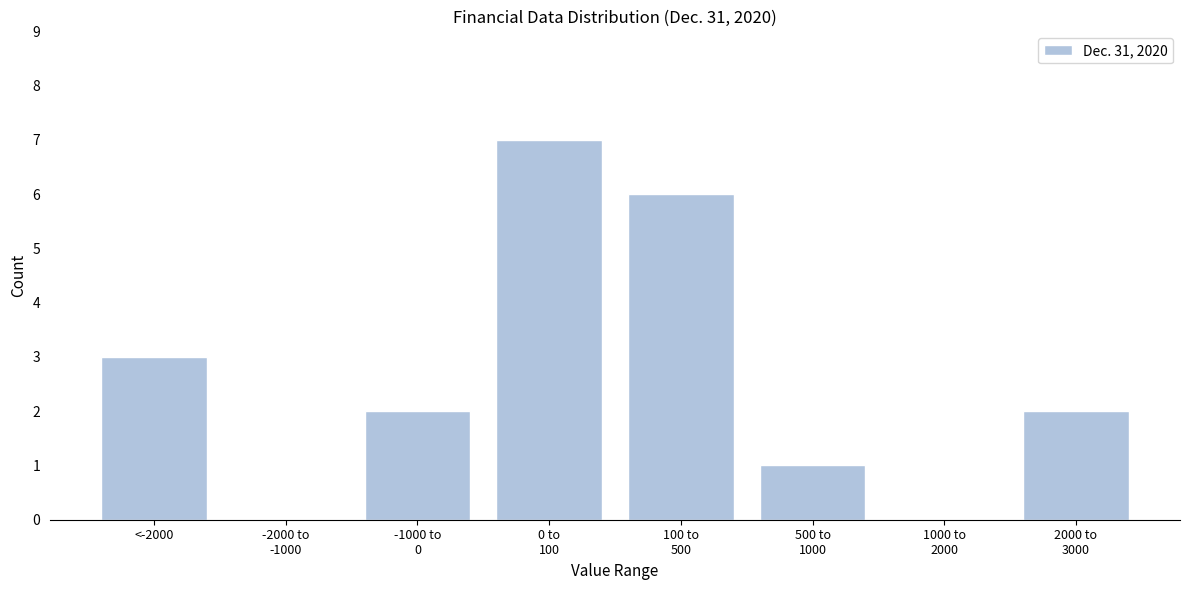

What is the sum of all values?

21